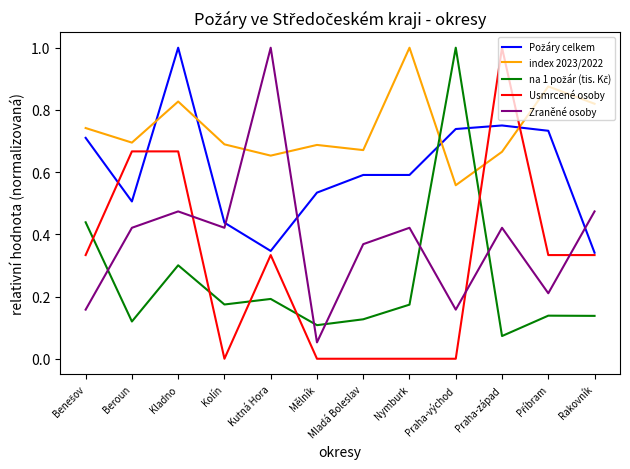

Is it true that Usmrcené osoby equals 0.0 at Kolín?

True